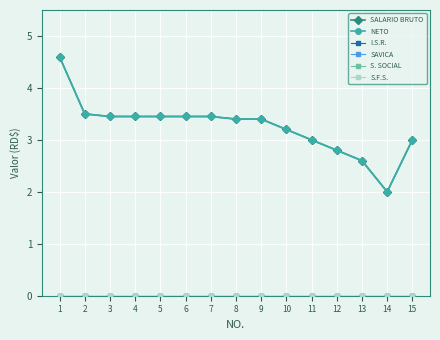

What is the total value across all series at 3?

6.9